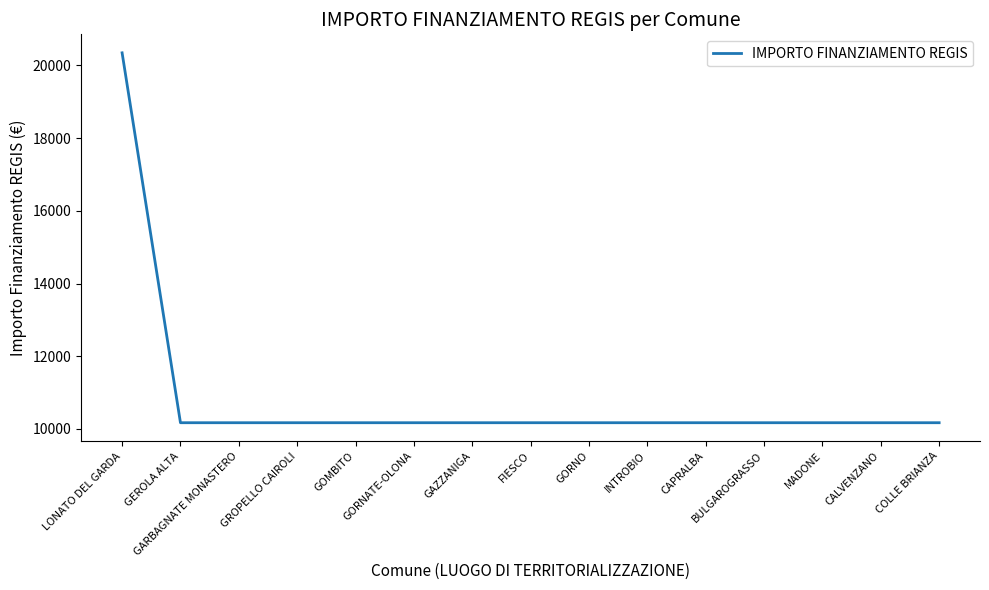

The chart shows a value of 15073 at MADONE. True or false?

False